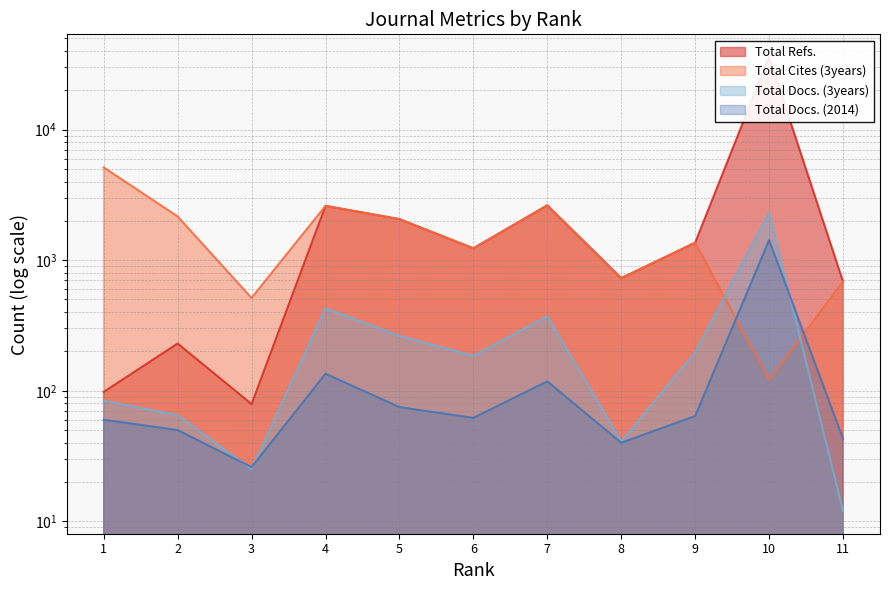

How many intersections are there between Total Docs. (3years) and Total Docs. (2014)?

3